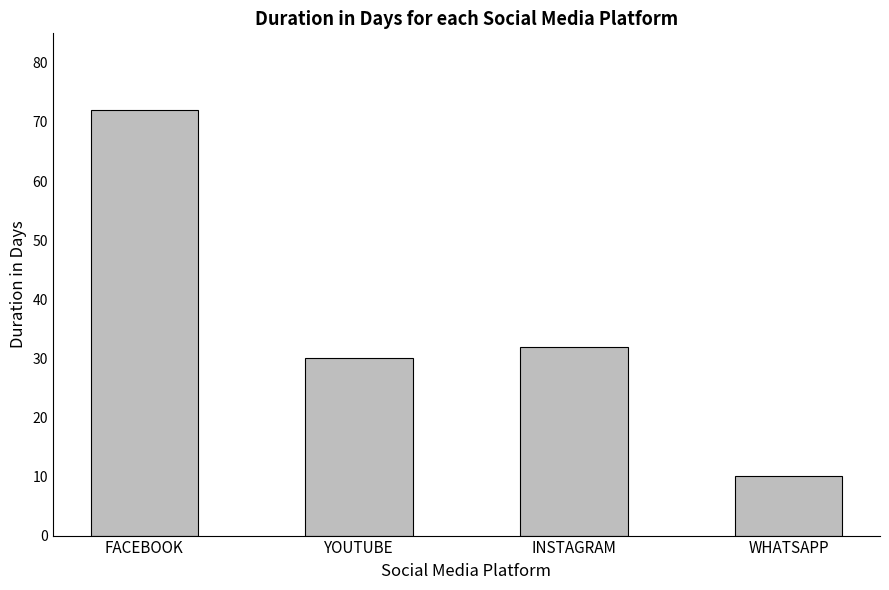

At which label does the data first exceed 32?

FACEBOOK